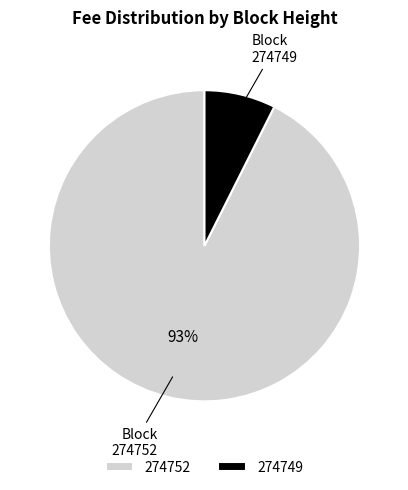

Is there any slice that represents more than half of the pie?

Yes